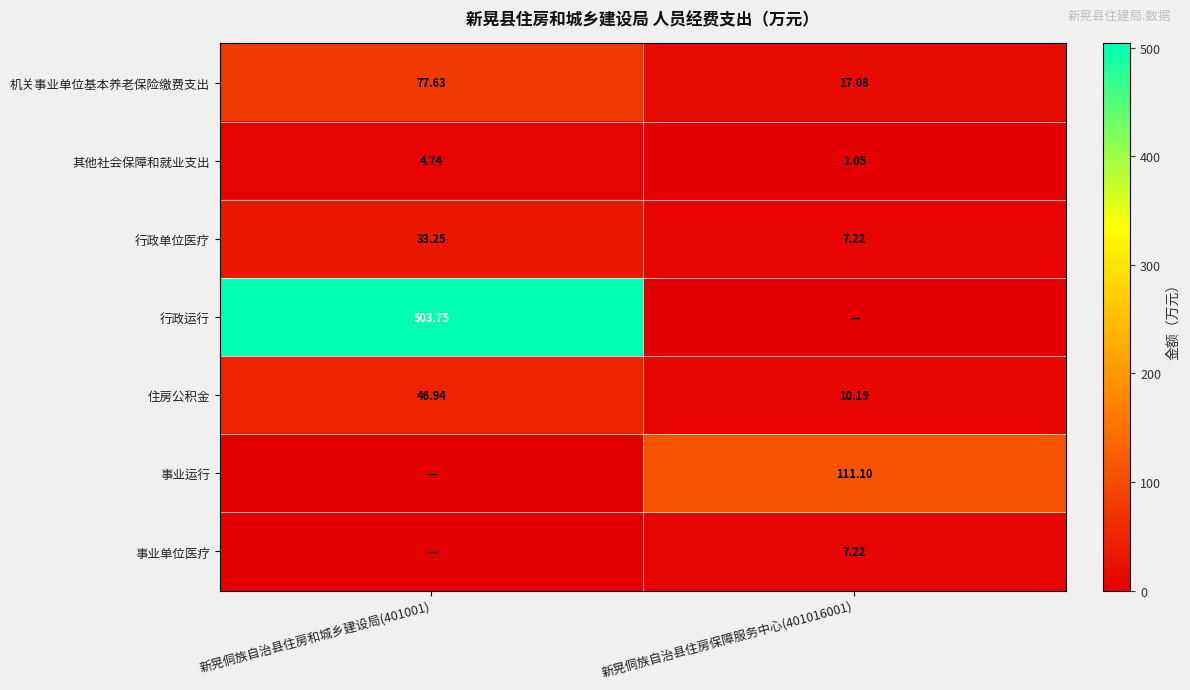

Rank the series at 新晃侗族自治县住房和城乡建设局(401001) from highest to lowest value.

行政运行, 机关事业单位基本养老保险缴费支出, 住房公积金, 行政单位医疗, 其他社会保障和就业支出, 事业运行, 事业单位医疗